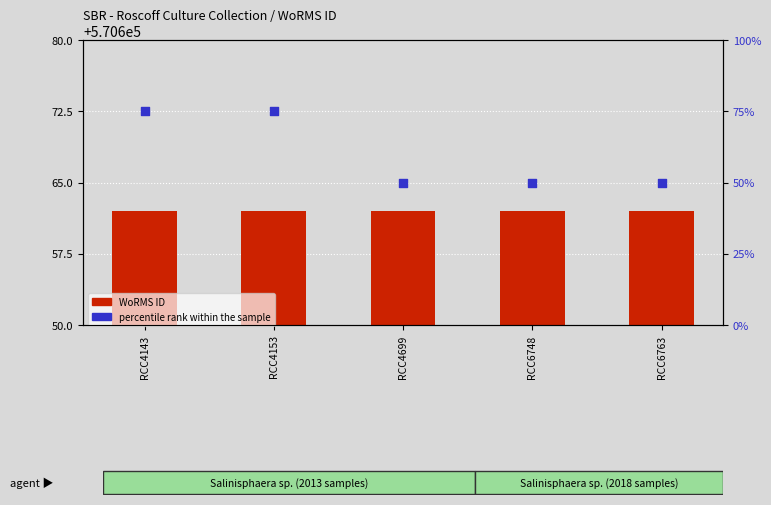

Which series has the largest Y range (max minus min)?

percentile rank within the sample